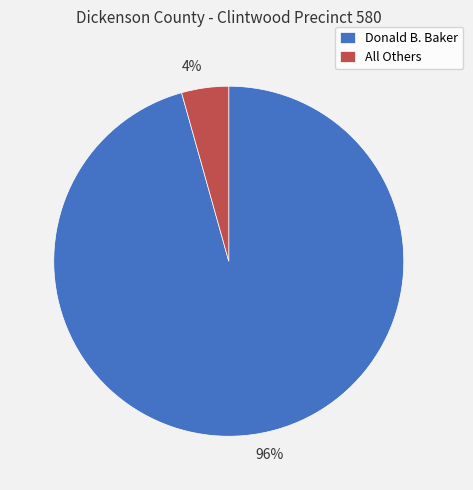

Combined, do 4% and 96% account for over 50%?

Yes